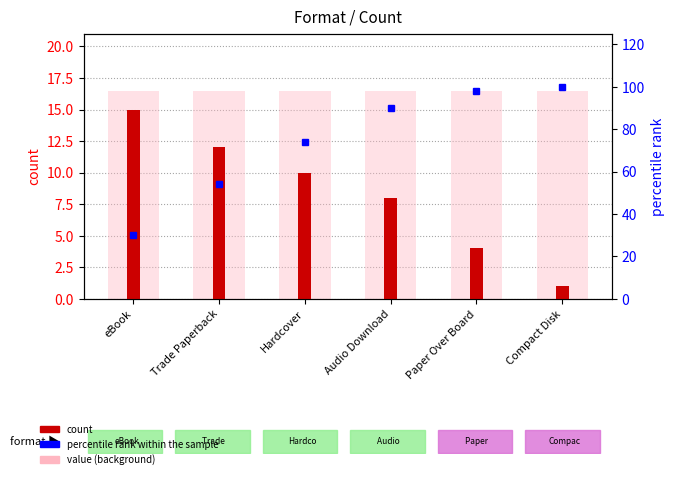

How many groups of bars are there?

6